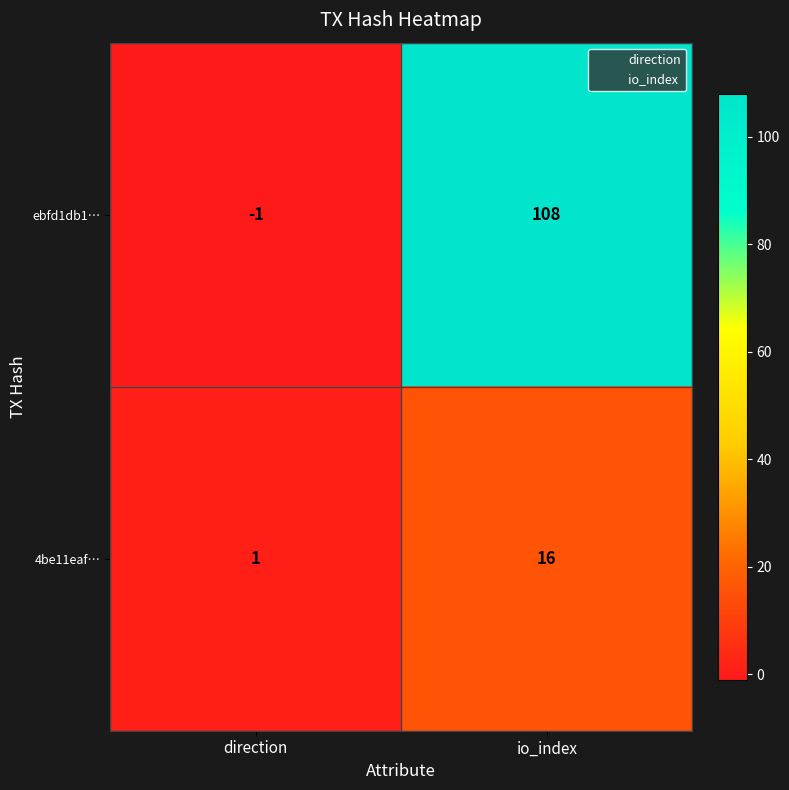

List the labels in order of 4be11eaf… value, largest first.

io_index, direction